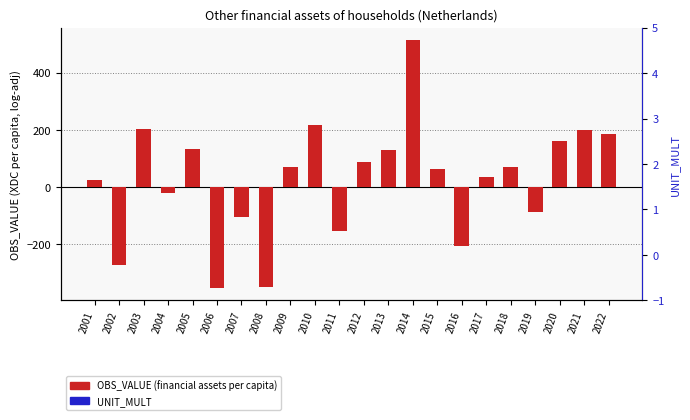

Is the value of OBS_VALUE (financial assets per capita) at 2013 greater than the value of UNIT_MULT at 2003?

Yes